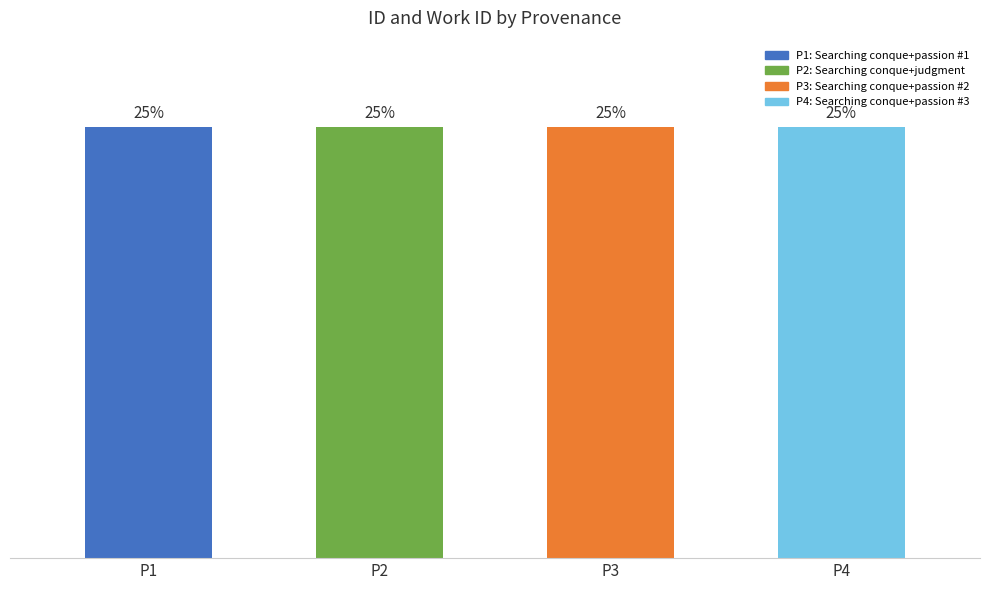

At which label does the data first exceed 25?

P3